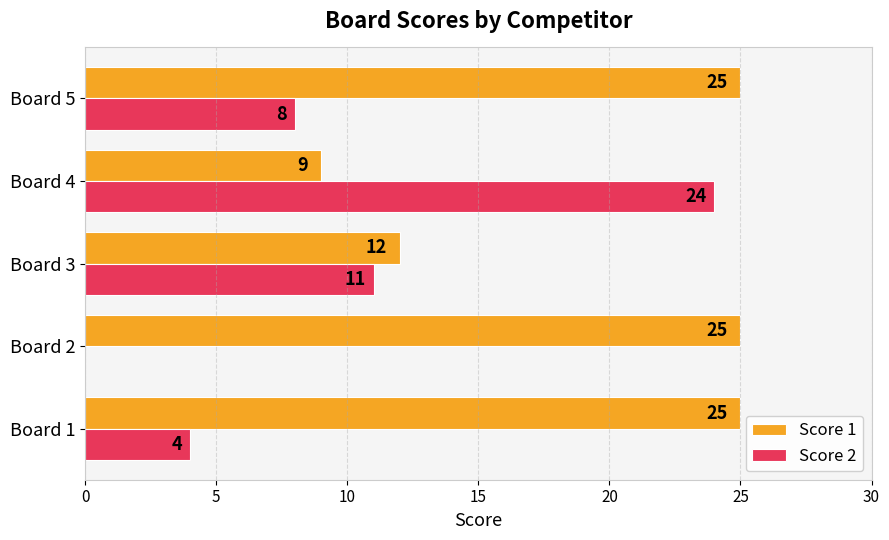

How many categories are shown in the chart?

5